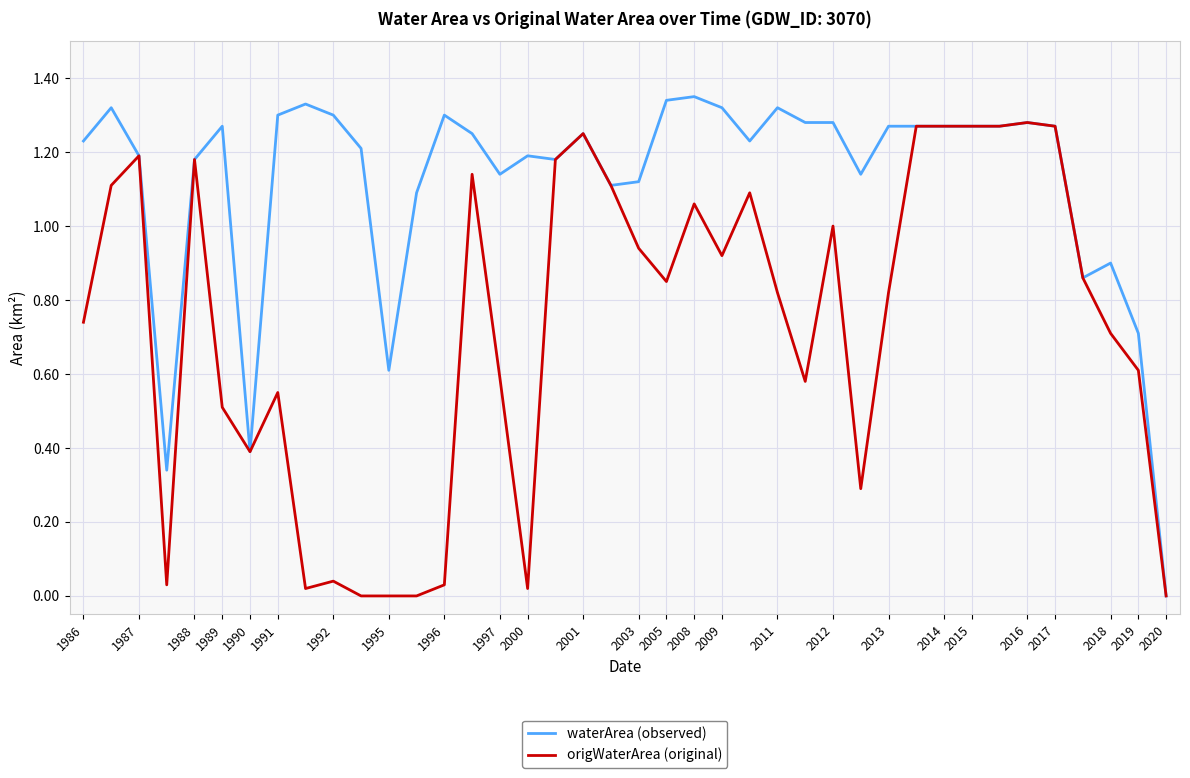

Which series has the largest total across all categories?

waterArea (observed)